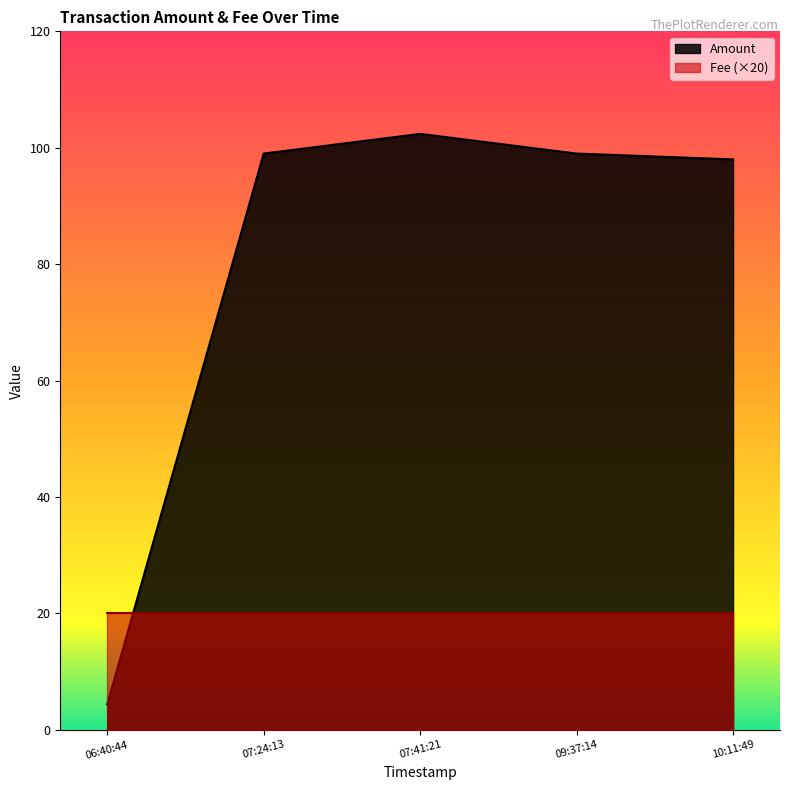

How many lines are shown in the chart?

2